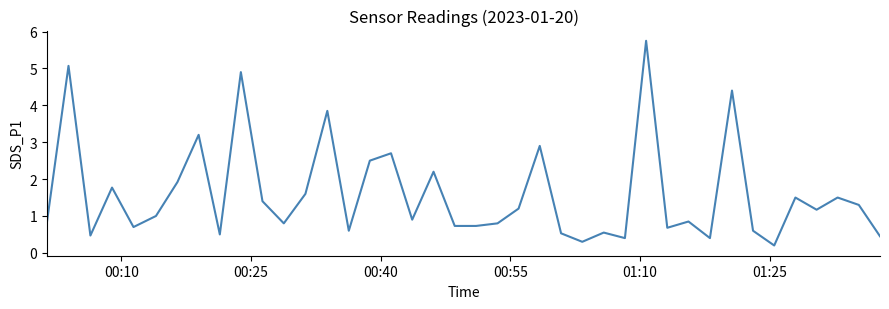

What is the maximum value shown in the chart?

5.8